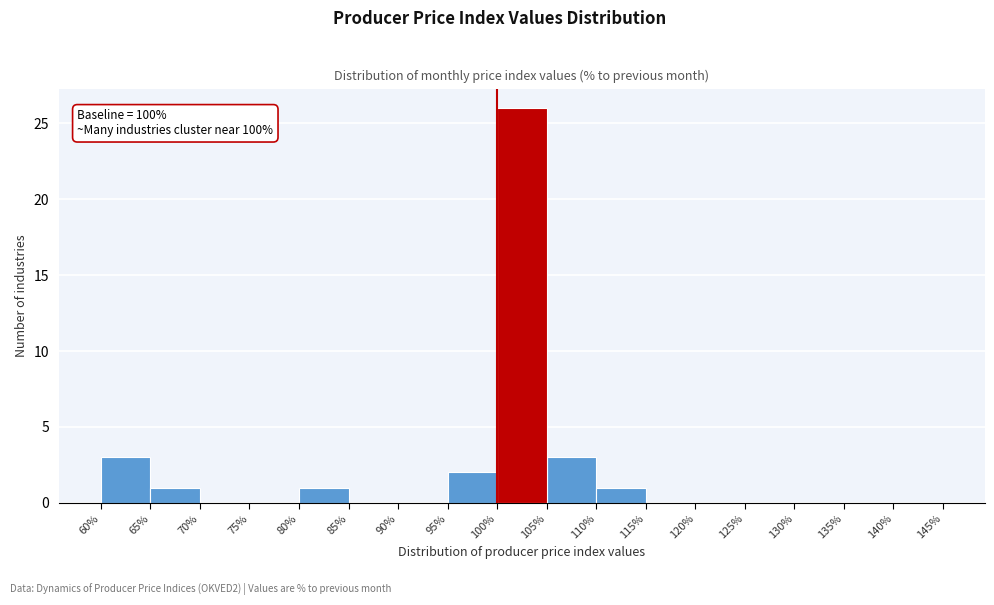

Which range on the x-axis has the tallest bar?

100% to 105%